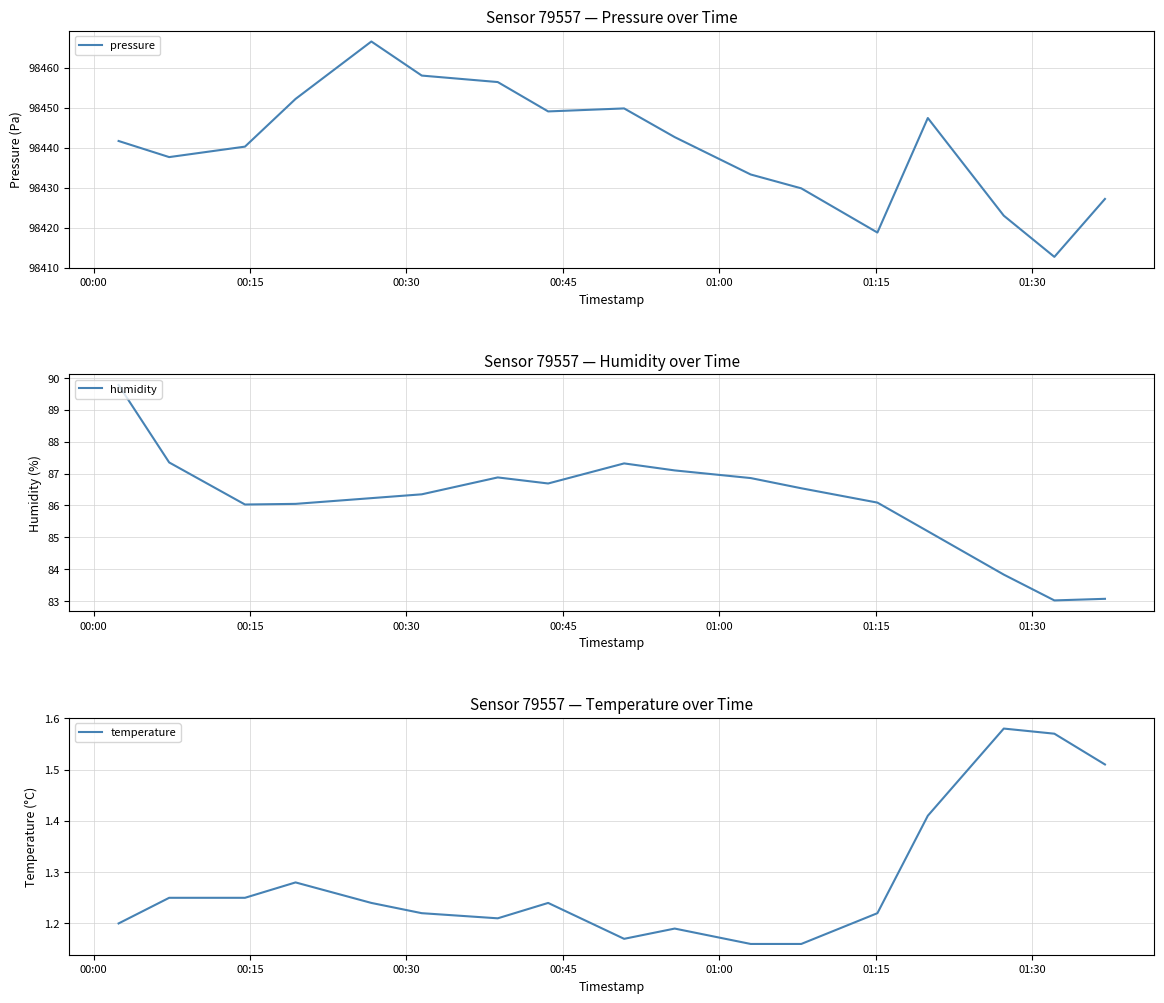

True or false: humidity and pressure intersect in this chart.

False